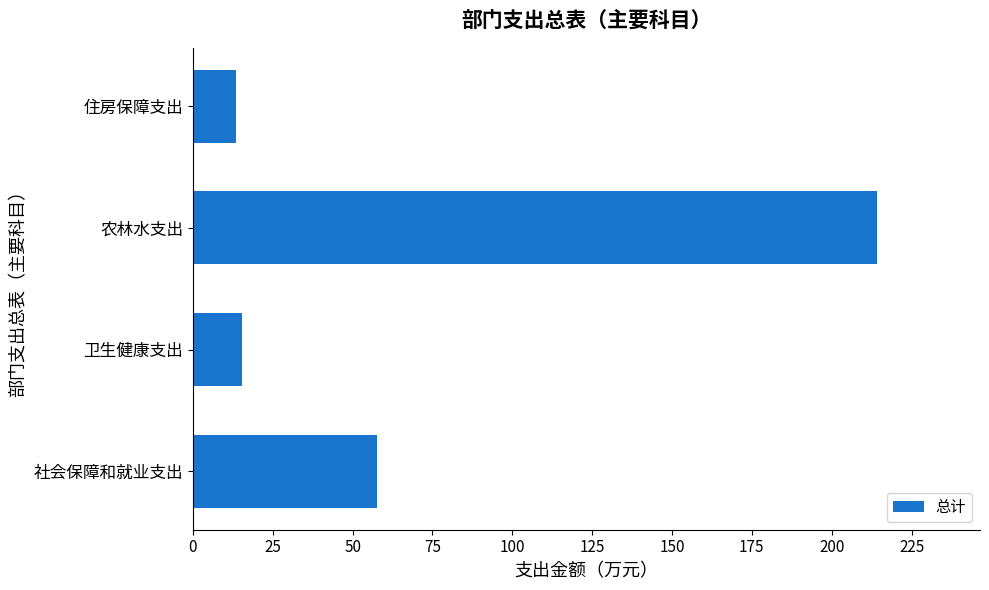

Reading bottom to top, transcribe all the data shown in this chart.

57.5	15.3	214.3	13.5